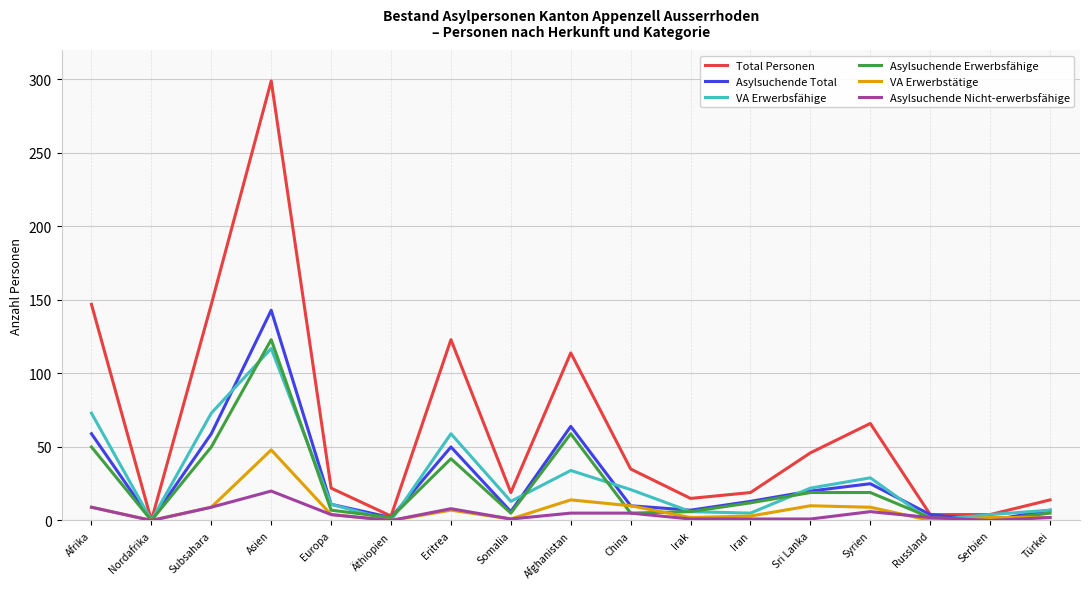

At which label is VA Erwerbsfähige closest to 58?

Eritrea